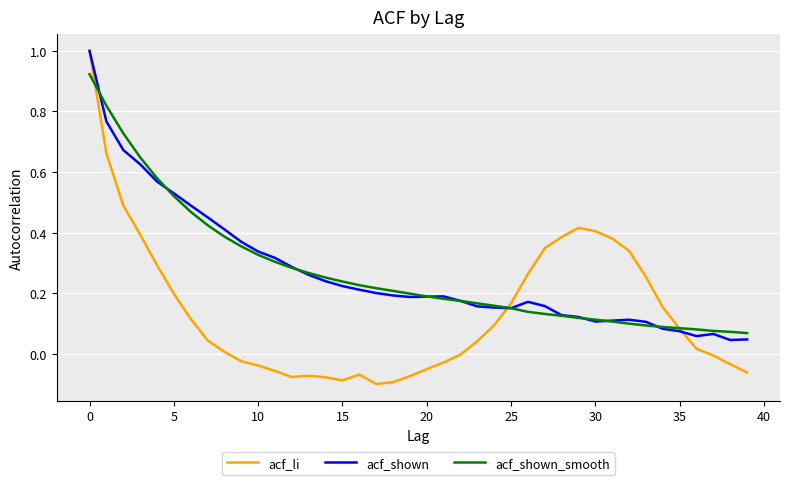

After their last crossing, which series has the higher values: acf_li or acf_shown?

acf_shown